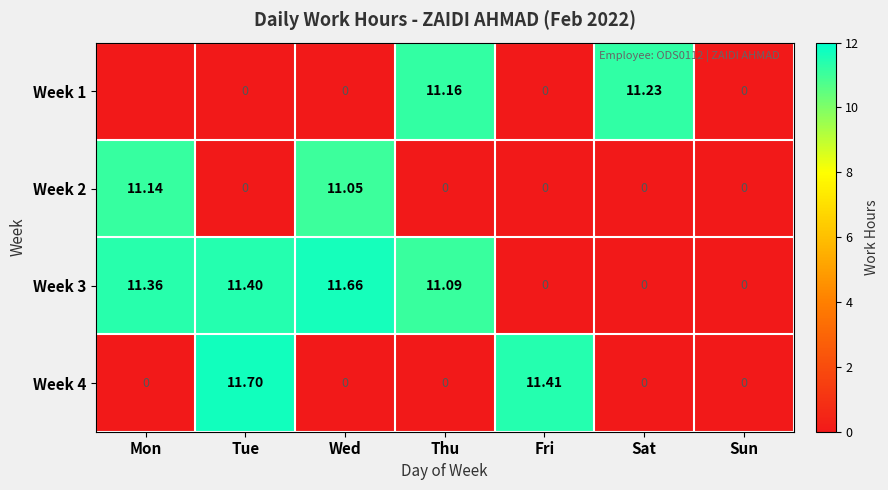

Between Wed and Thu, which series saw the biggest shift?

Week 1